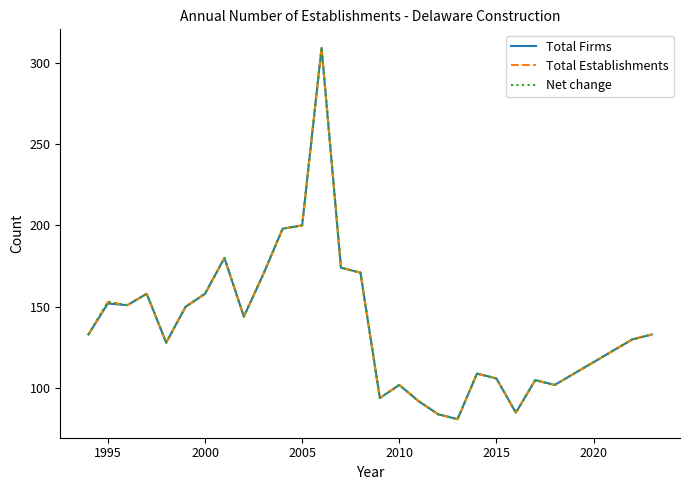

Does the chart display data point markers on the line(s)?

No